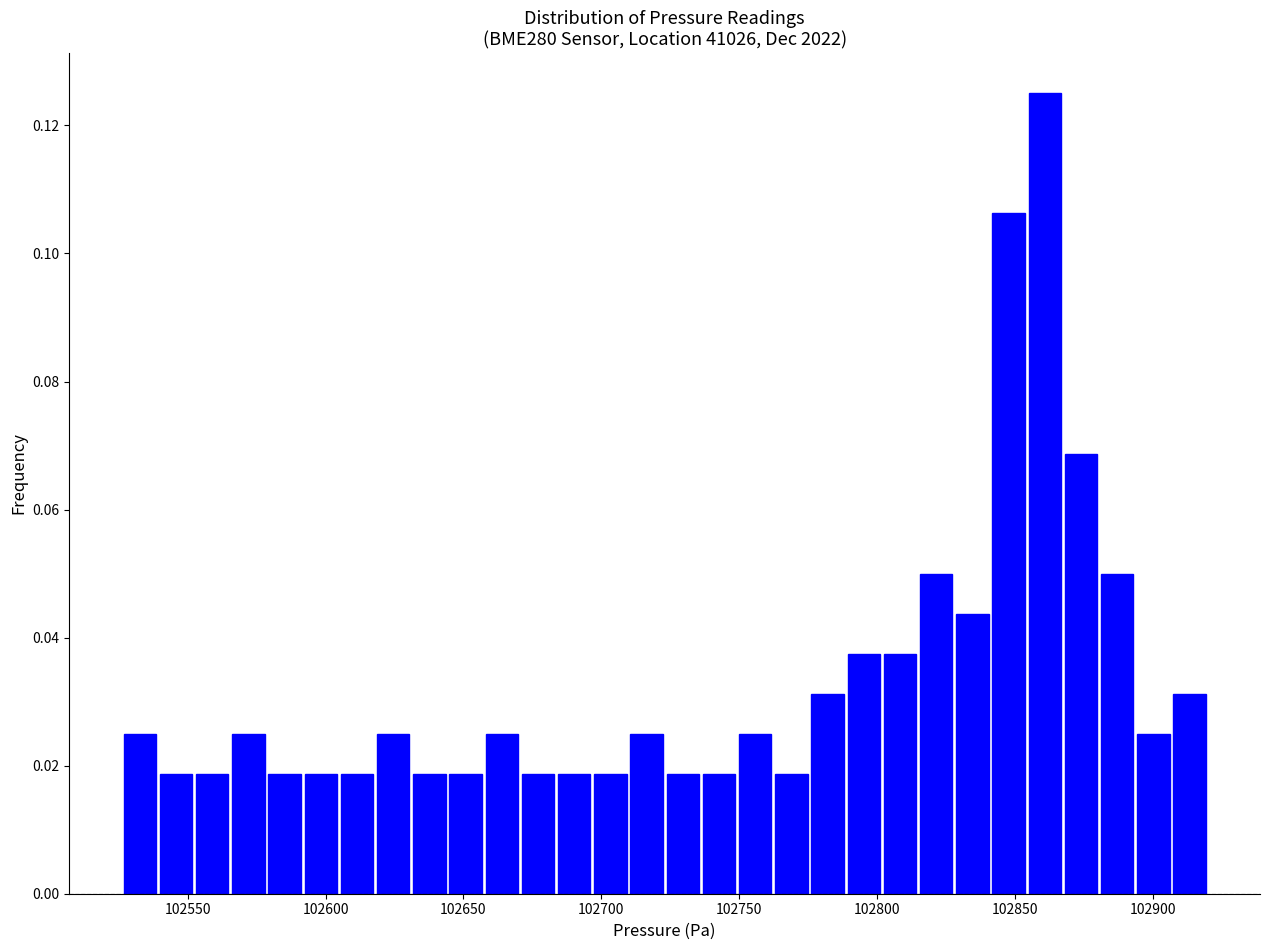

Around what value on the x-axis is the tallest bar? Give the approximate position of its centre, as read against the axis.

102860